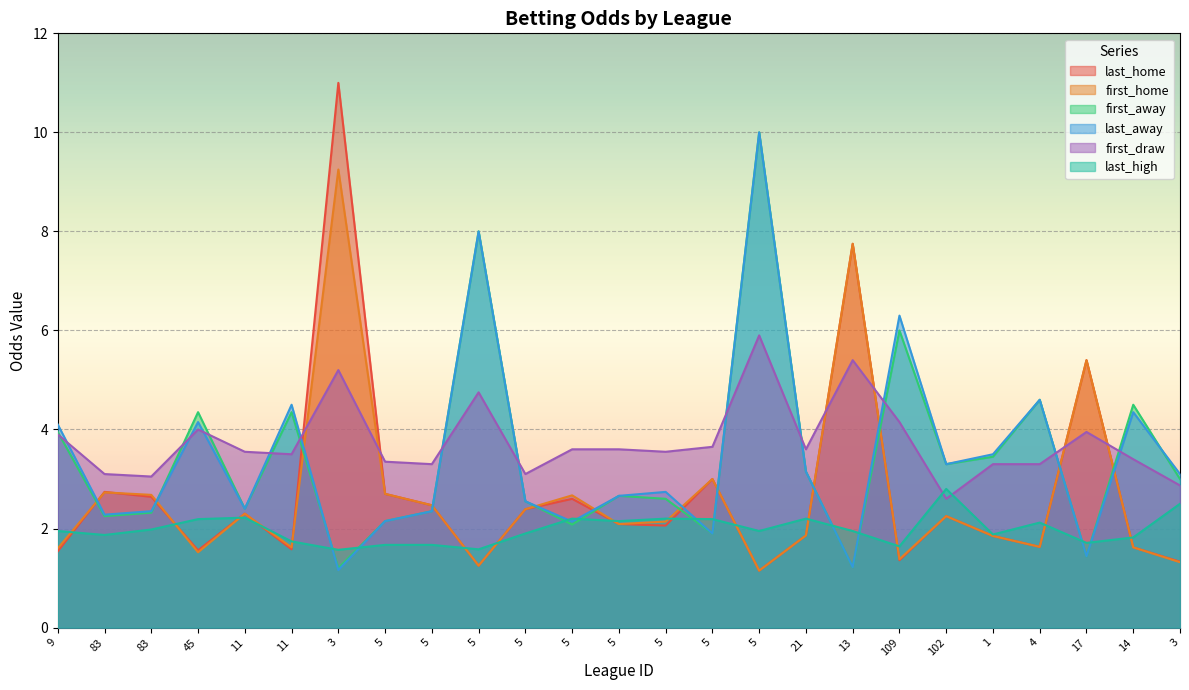

Reading left to right, list all the values displayed in this chart.

last_home: 9=1.5	83=2.7	83=2.6	45=1.6	11=2.3	11=1.6	3=11.0	5=2.7	5=2.5	5=1.2	5=2.4	5=2.6	5=2.1	5=2.1	5=3.0	5=1.1	21=1.9	13=7.8	109=1.4	102=2.2	1=1.9	4=1.6	17=5.4	14=1.6	3=1.3
first_home: 9=1.6	83=2.7	83=2.7	45=1.5	11=2.3	11=1.6	3=9.2	5=2.7	5=2.5	5=1.2	5=2.4	5=2.7	5=2.1	5=2.1	5=3.0	5=1.1	21=1.9	13=7.8	109=1.4	102=2.2	1=1.9	4=1.6	17=5.4	14=1.6	3=1.3
first_away: 9=4.0	83=2.2	83=2.3	45=4.3	11=2.4	11=4.3	3=1.2	5=2.1	5=2.4	5=8.0	5=2.5	5=2.1	5=2.7	5=2.6	5=1.9	5=10.0	21=3.1	13=1.2	109=6.0	102=3.3	1=3.5	4=4.6	17=1.4	14=4.5	3=3.0
last_away: 9=4.1	83=2.3	83=2.4	45=4.2	11=2.4	11=4.5	3=1.2	5=2.1	5=2.4	5=8.0	5=2.5	5=2.1	5=2.7	5=2.7	5=1.9	5=10.0	21=3.1	13=1.2	109=6.3	102=3.3	1=3.5	4=4.6	17=1.4	14=4.3	3=3.1
first_draw: 9=3.9	83=3.1	83=3.0	45=4.0	11=3.5	11=3.5	3=5.2	5=3.4	5=3.3	5=4.8	5=3.1	5=3.6	5=3.6	5=3.5	5=3.6	5=5.9	21=3.6	13=5.4	109=4.2	102=2.6	1=3.3	4=3.3	17=4.0	14=3.4	3=2.9
last_high: 9=1.9	83=1.9	83=2.0	45=2.2	11=2.2	11=1.7	3=1.6	5=1.7	5=1.7	5=1.6	5=1.9	5=2.2	5=2.1	5=2.2	5=2.2	5=1.9	21=2.2	13=1.9	109=1.6	102=2.8	1=1.9	4=2.1	17=1.7	14=1.8	3=2.5